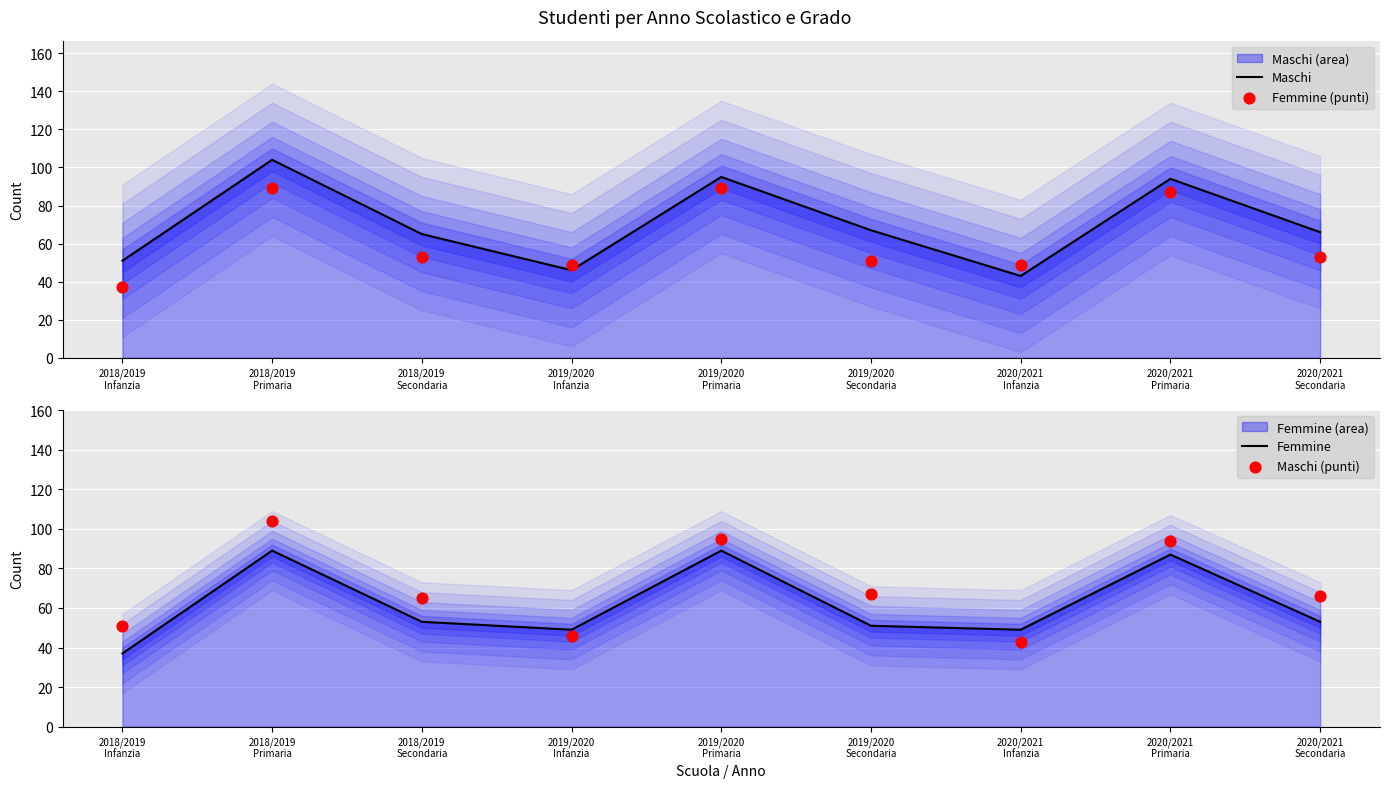

Is the value of Maschi at 2020/2021
Infanzia greater than the value of Maschi (punti) at 2020/2021
Secondaria?

No